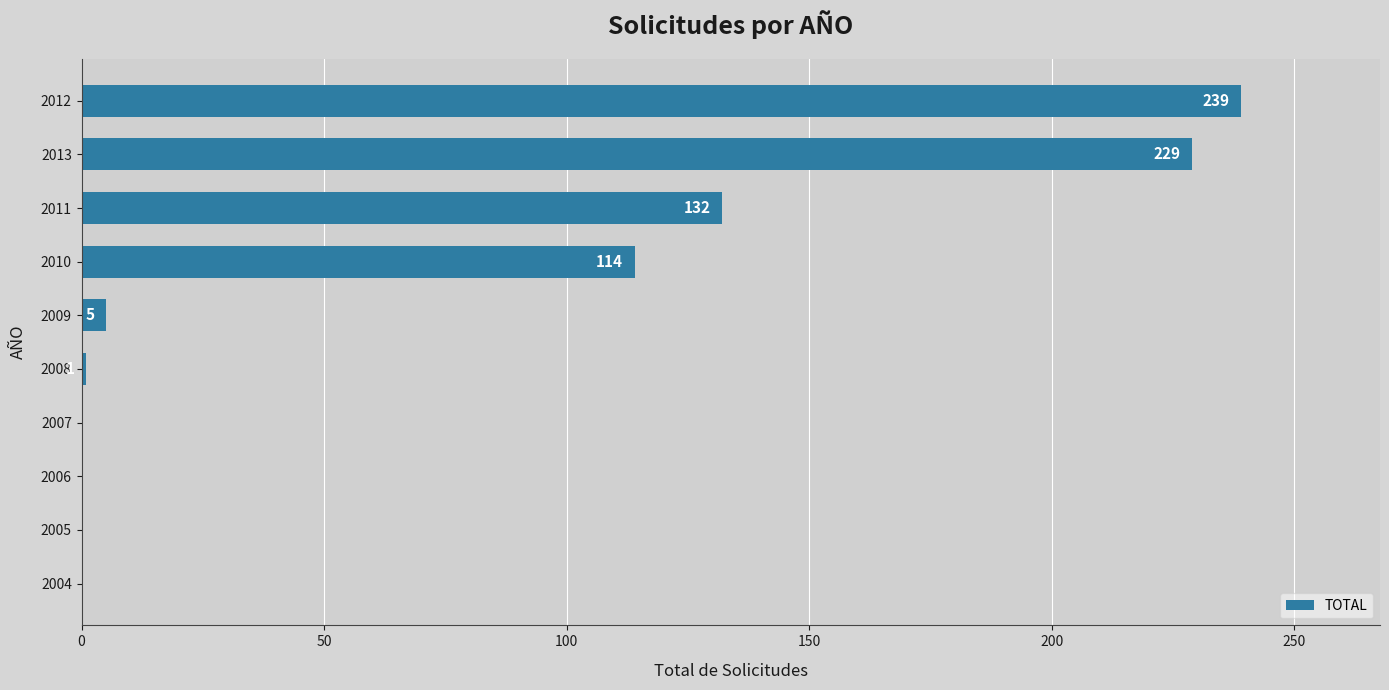

Reading top to bottom, transcribe all the data shown in this chart.

2012=239	2013=229	2011=132	2010=114	2009=5	2008=1	2007=0	2006=0	2005=0	2004=0